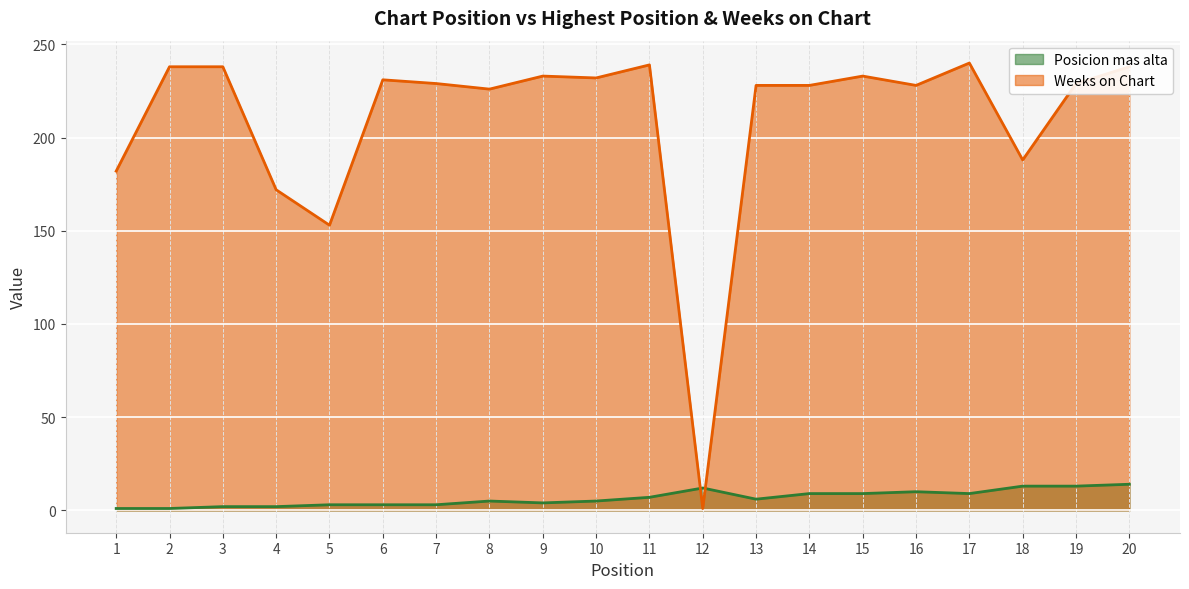

How many values in the Weeks on Chart series exceed 229?

9